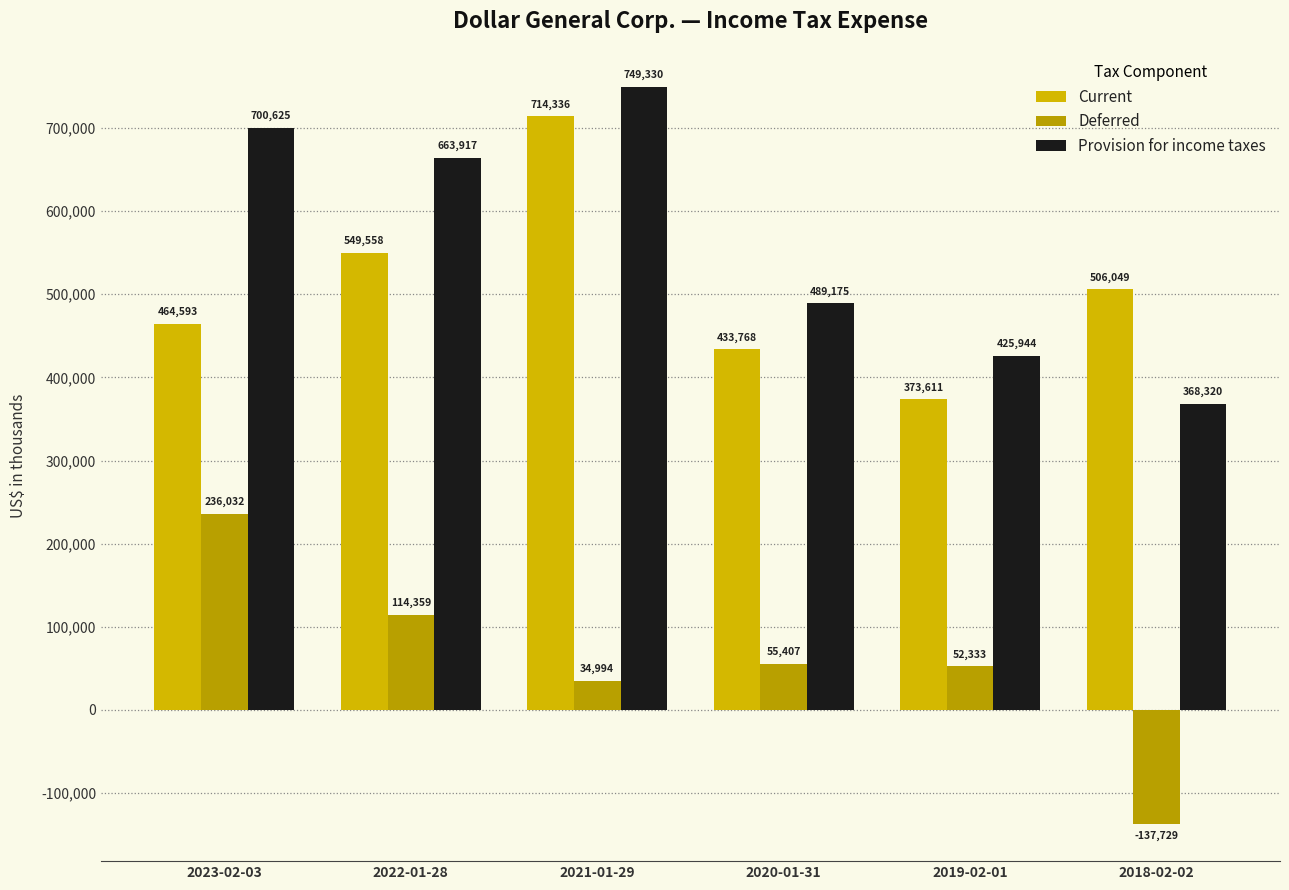

Rank the series at 2020-01-31 from highest to lowest value.

Provision for income taxes, Current, Deferred